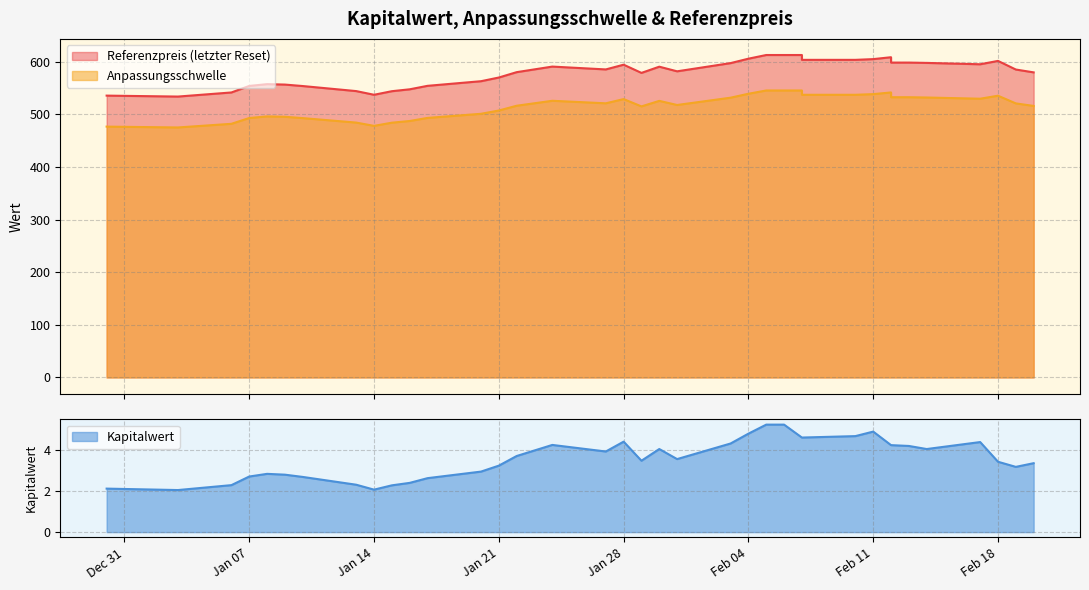

The Anpassungsschwelle series shows 904.5 at 2025-02-17. True or false?

False